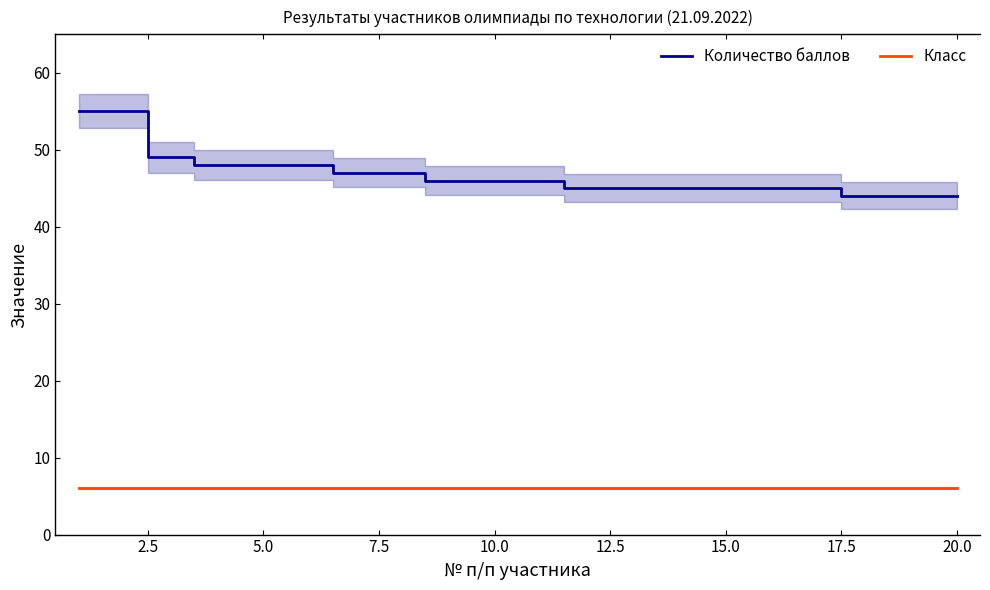

How many categories are shown in the chart?

20